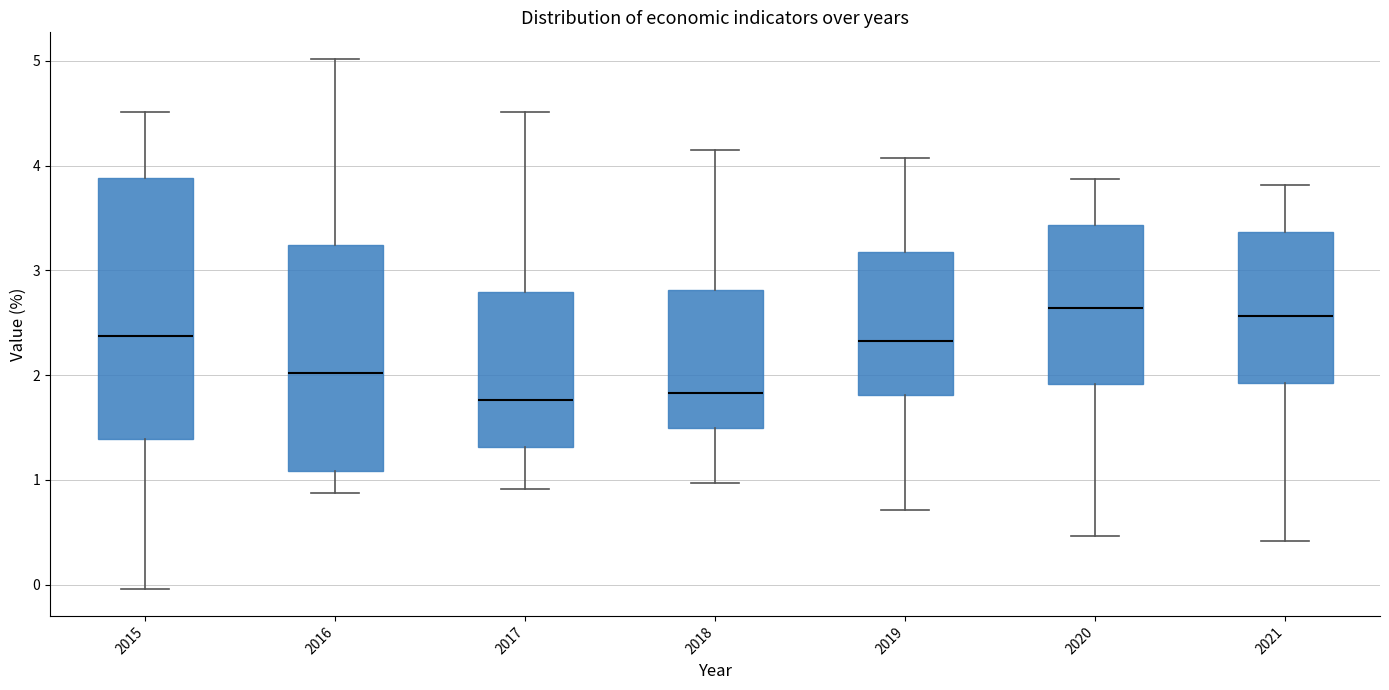

Where is the lower edge of the box at x = 2015 on the y-axis? The values are not printed on the chart, so give them approximately, as read against the axis.

1.4